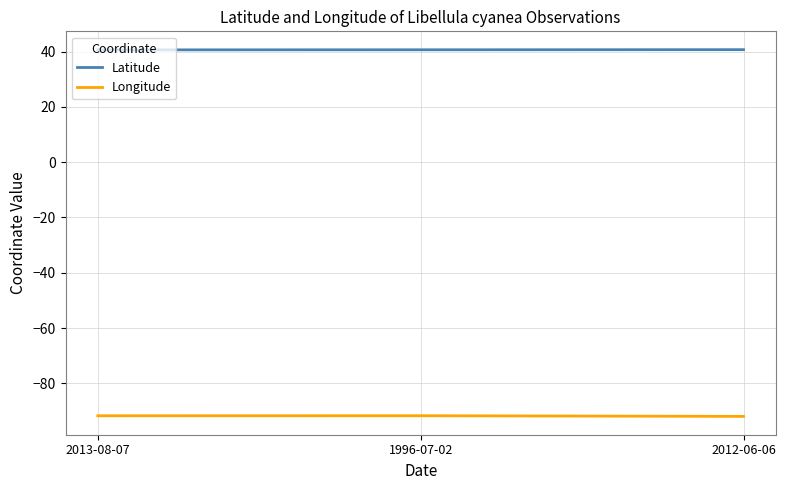

What is the maximum value for Latitude?

40.7